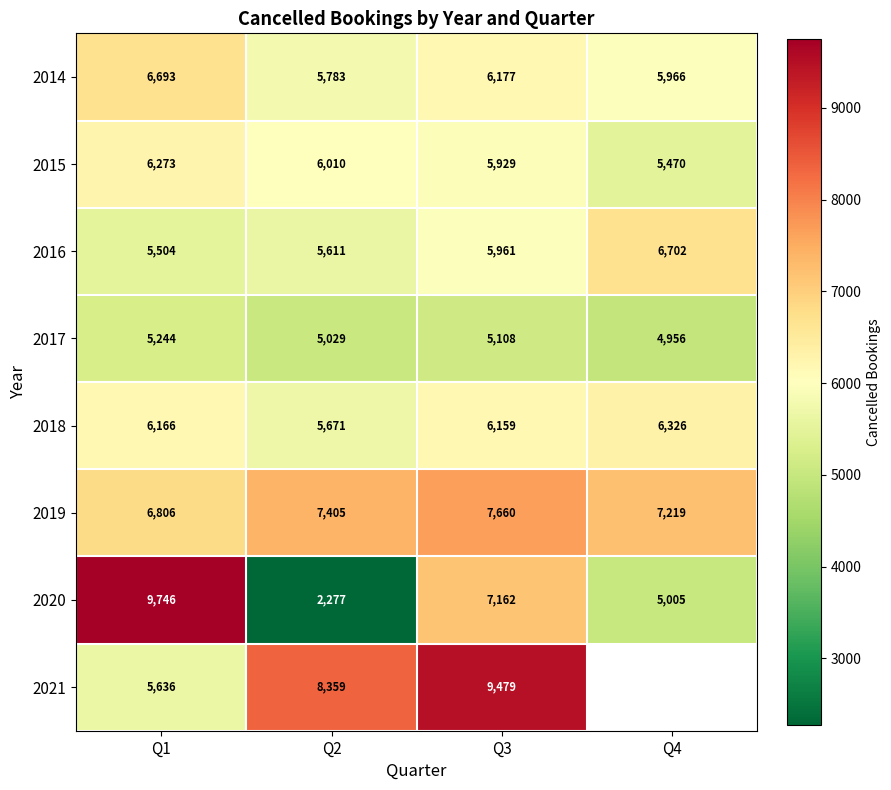

Which series changed the most between Q1 and Q3?

2021